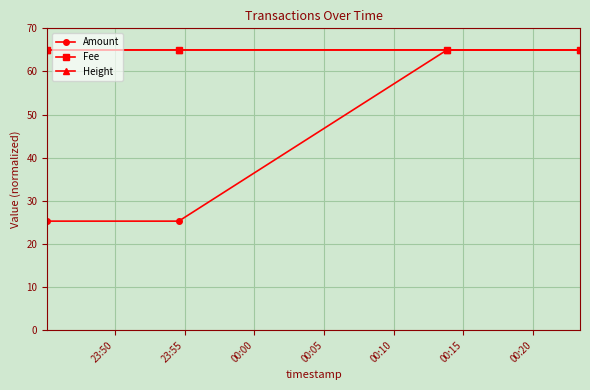

What is the value of the Fee point at the 3rd from the left?

65.0